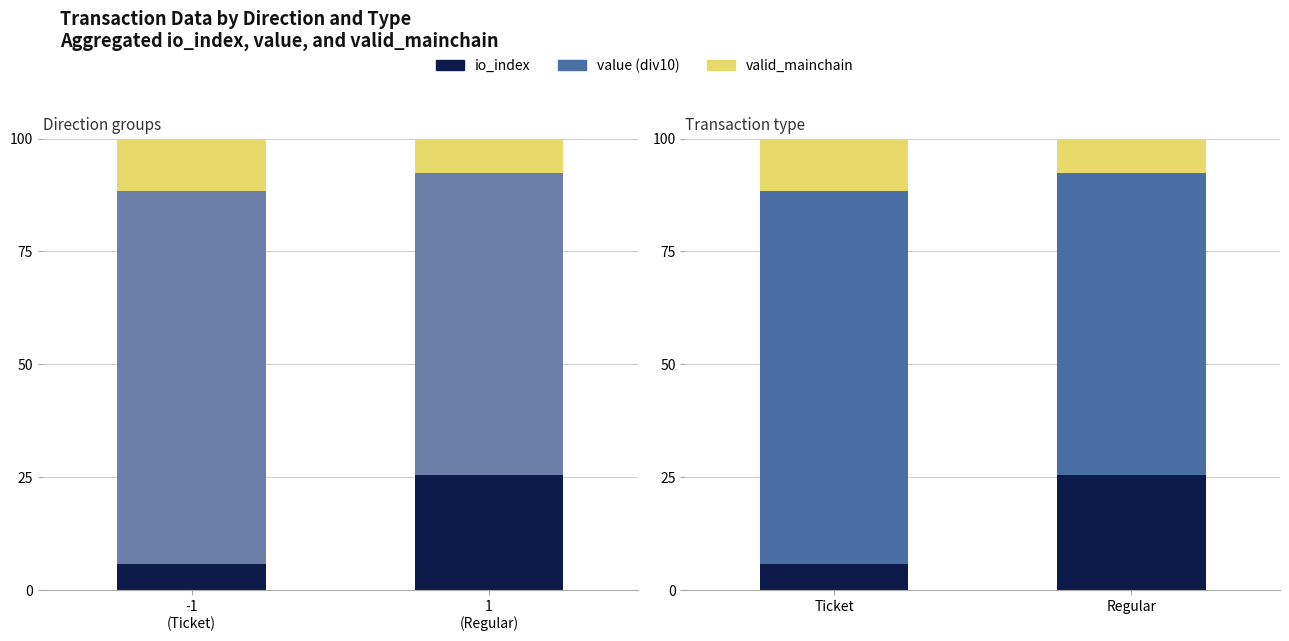

How many values in the value (div10) series exceed 82?

1